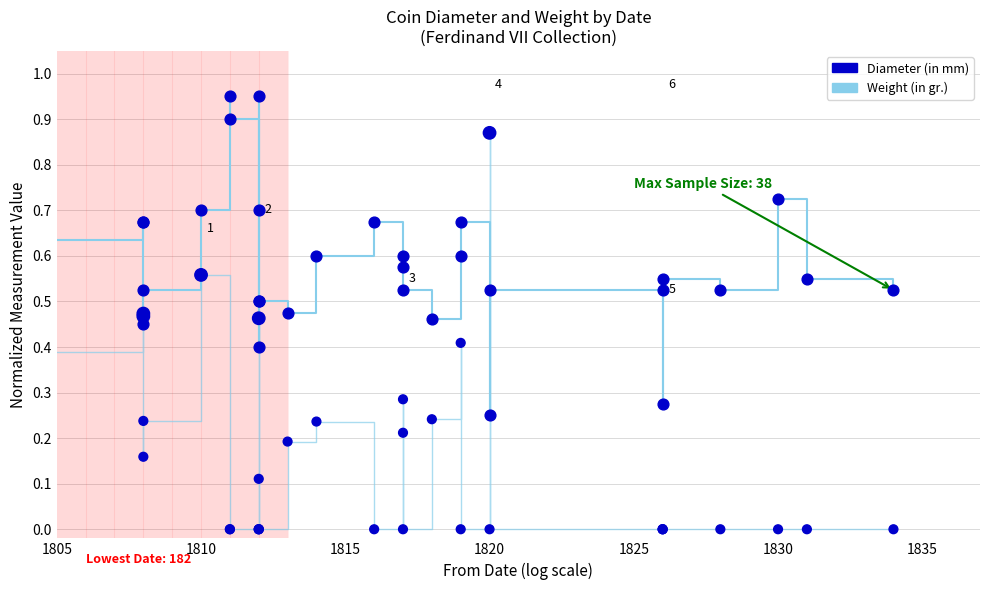

Which series contains the highest Y value?

Diameter (in mm)